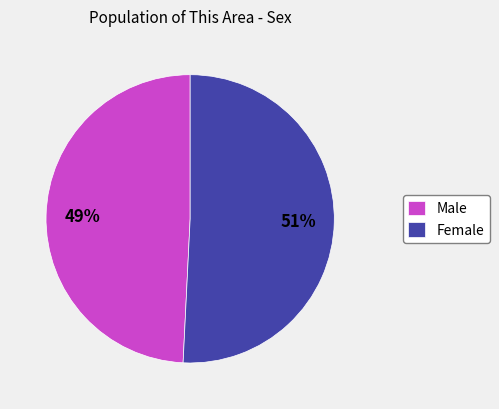

True or false: Male accounts for 49% of the total.

True